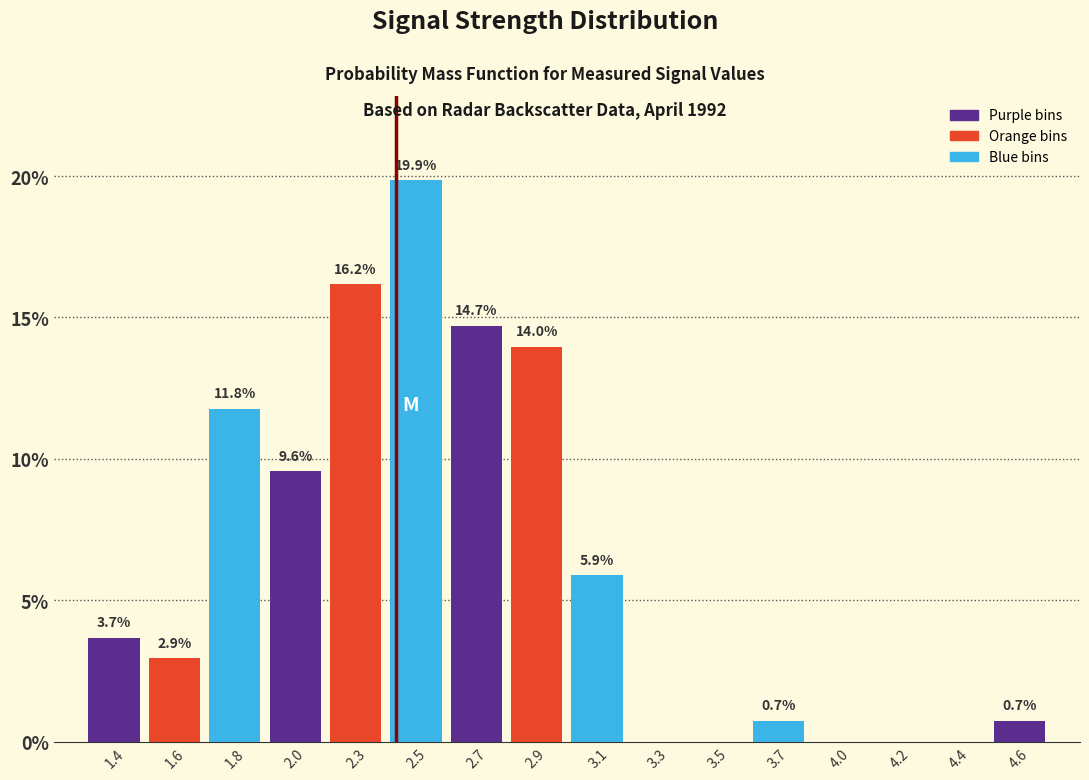

Reading left to right, extract all data points from this chart.

1.4=3.7	1.6=2.9	1.8=11.8	2.0=9.6	2.3=16.2	2.5=19.9	2.7=14.7	2.9=14.0	3.1=5.9	3.3=0.0	3.5=0.0	3.7=0.7	4.0=0.0	4.2=0.0	4.4=0.0	4.6=0.7